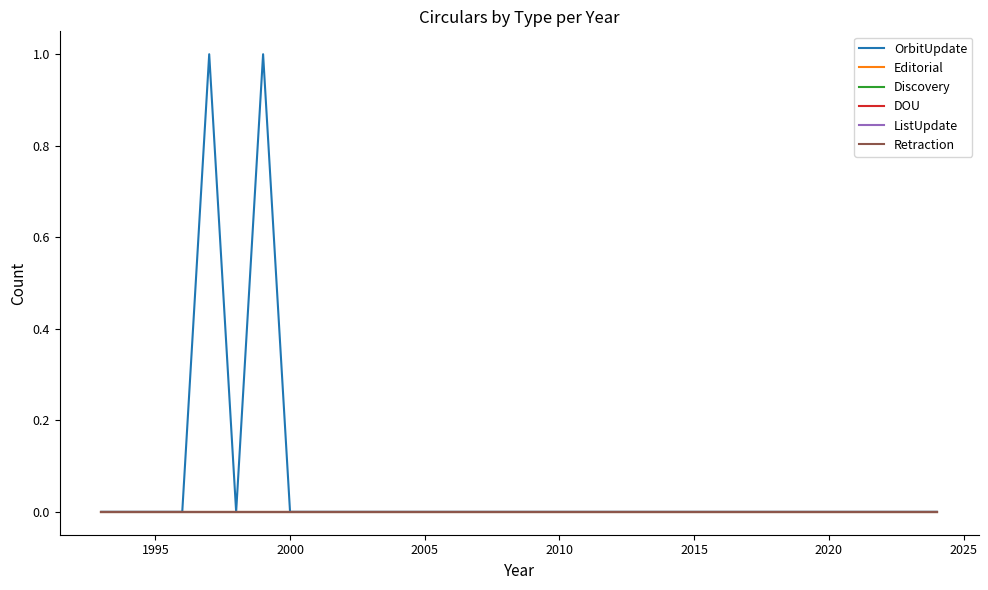

Is this an area chart (filled region under the line)?

No